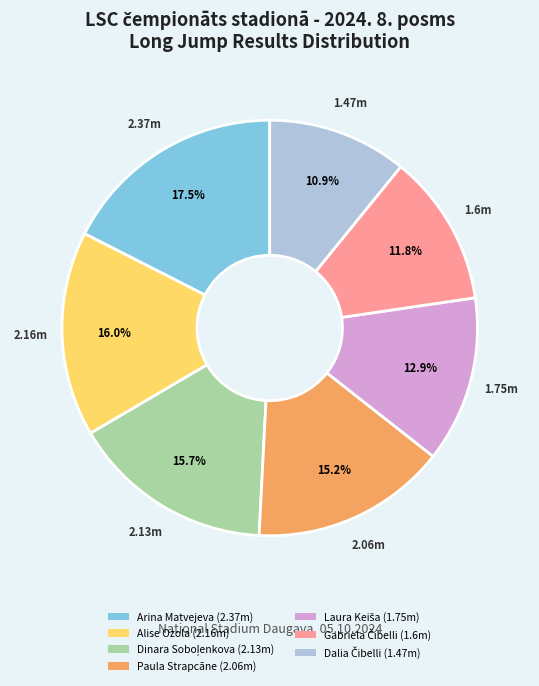

Which slice is the largest?

Arina Matvejeva